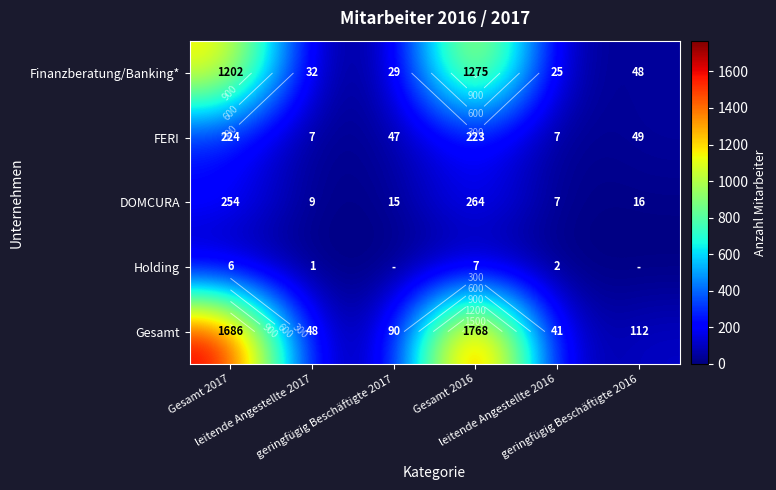

Which series has the largest range (max minus min)?

Gesamt